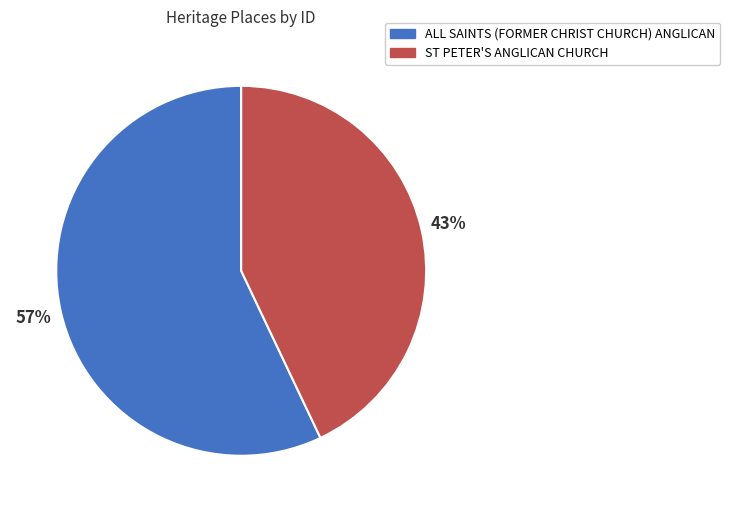

Is the sum of ALL SAINTS (FORMER CHRIST CHURCH) ANGLICAN and ST PETER'S ANGLICAN CHURCH greater than half?

Yes